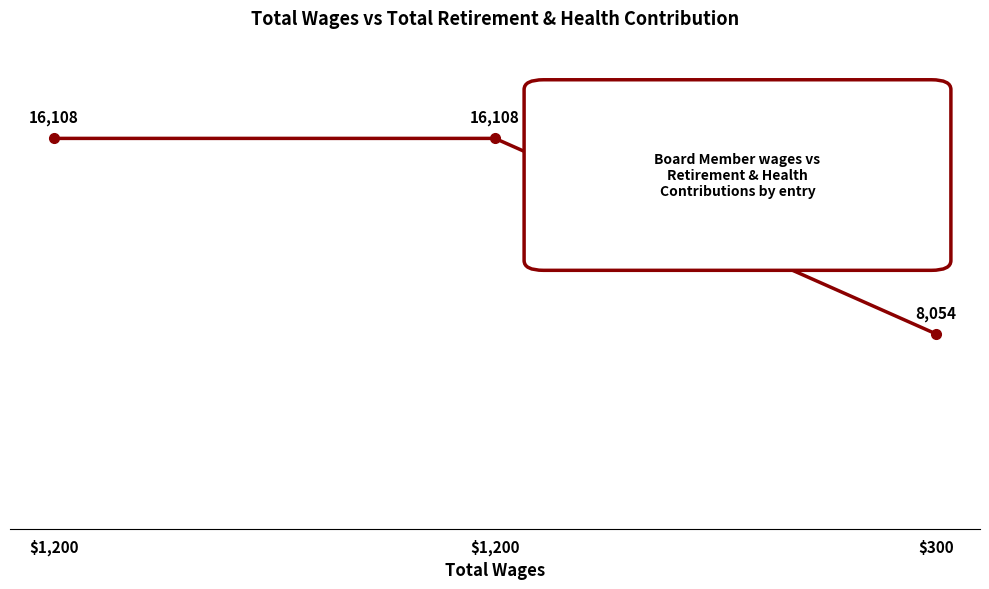

What is the value of the 3rd point from the left?

8054